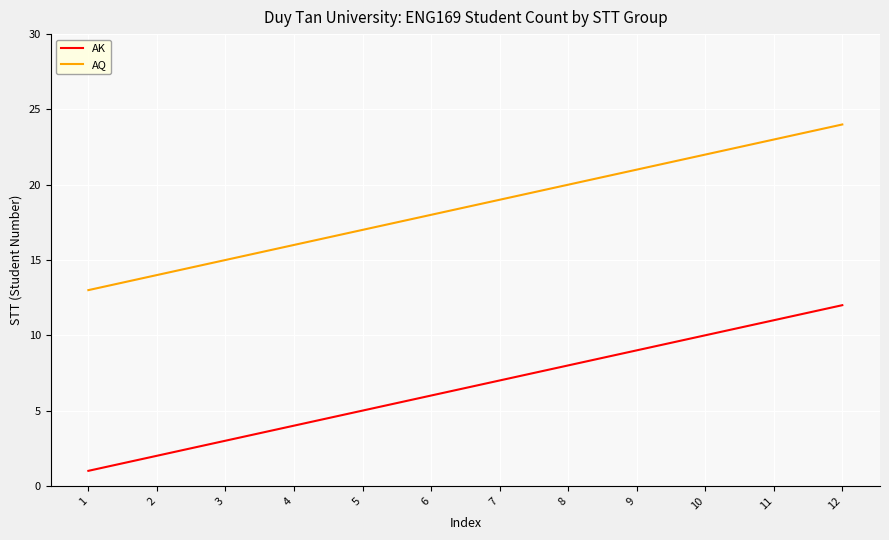

Reading right to left, transcribe all the data shown in this chart.

AK: 12	11	10	9	8	7	6	5	4	3	2	1
AQ: 24	23	22	21	20	19	18	17	16	15	14	13